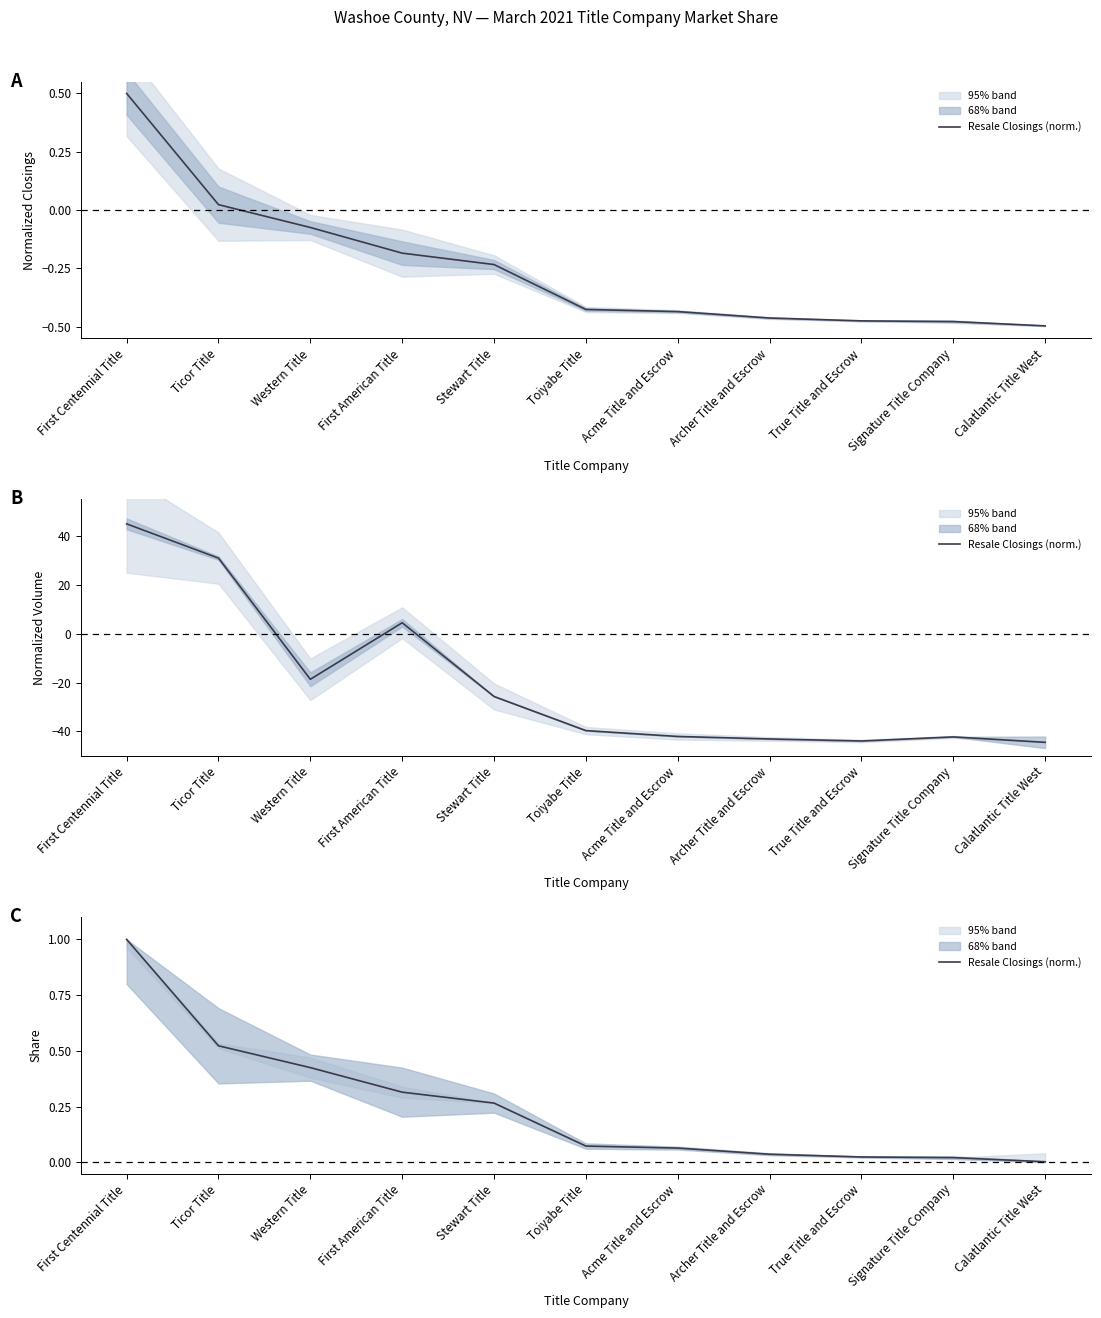

Reading left to right, extract all data points from this chart.

First Centennial Title=1.0	Ticor Title=0.5	Western Title=0.4	First American Title=0.3	Stewart Title=0.3	Toiyabe Title=0.1	Acme Title and Escrow=0.1	Archer Title and Escrow=0.0	True Title and Escrow=0.0	Signature Title Company=0.0	Calatlantic Title West=0.0